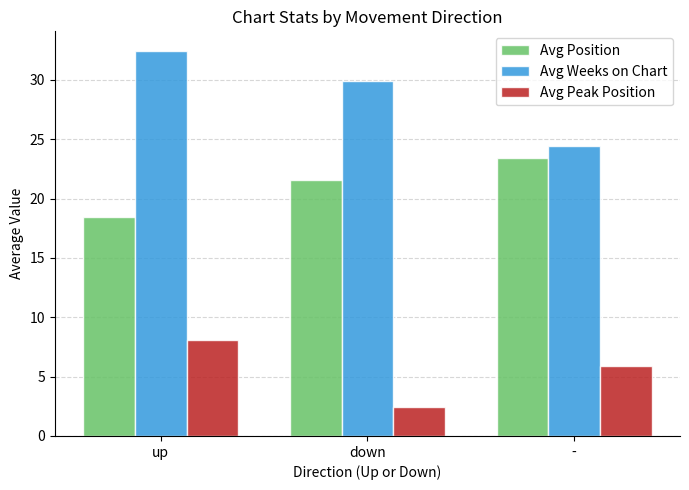

Which series has the largest range (max minus min)?

Avg Weeks on Chart